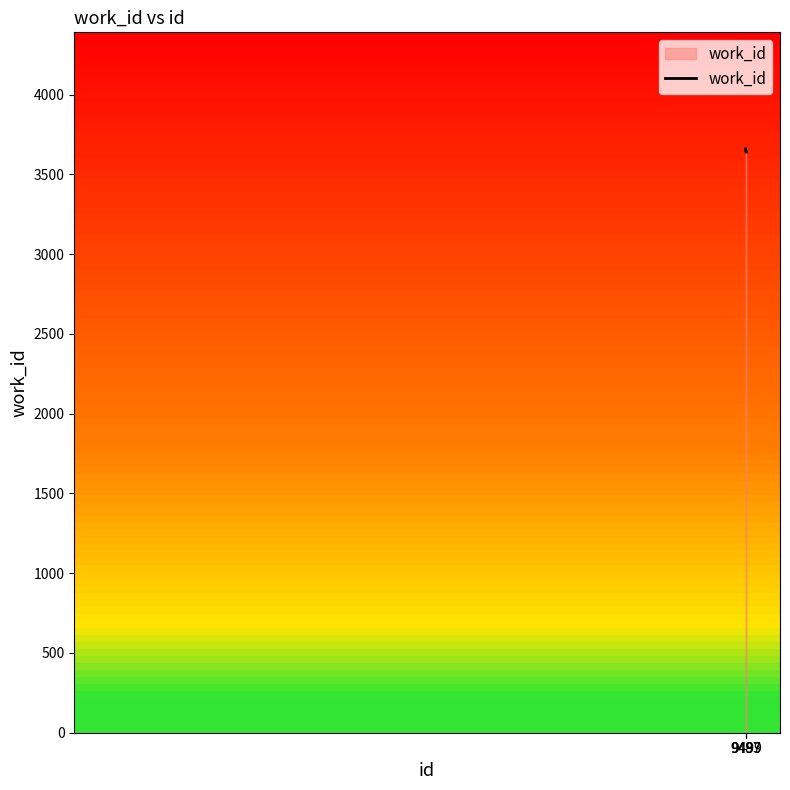

What is the change in value from 9487 to 9499?

-19